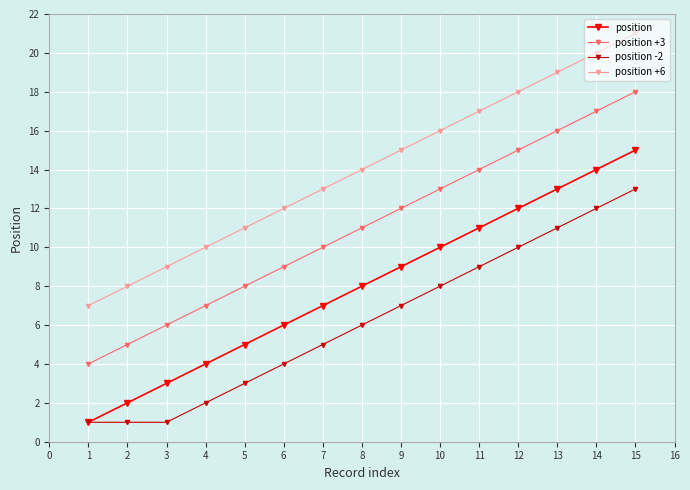

Rank the categories by position value from highest to lowest.

15, 14, 13, 12, 11, 10, 9, 8, 7, 6, 5, 4, 3, 2, 1